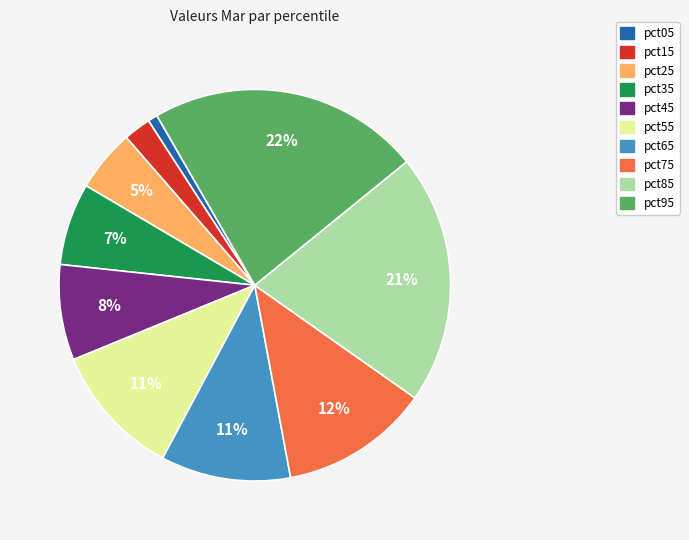

Is there any slice that represents more than half of the pie?

No